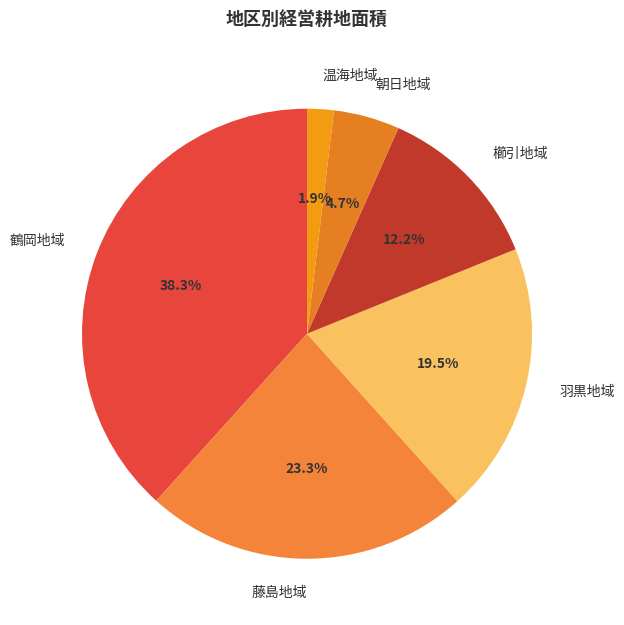

What is the smallest slice in the pie chart?

温海地域